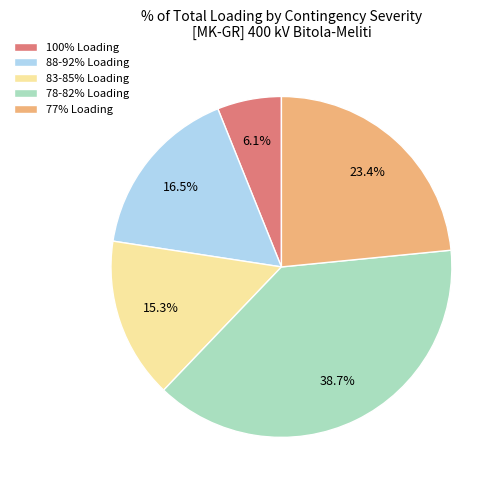

To the nearest percent, what is the difference between the largest and smallest slice percentages?

33%